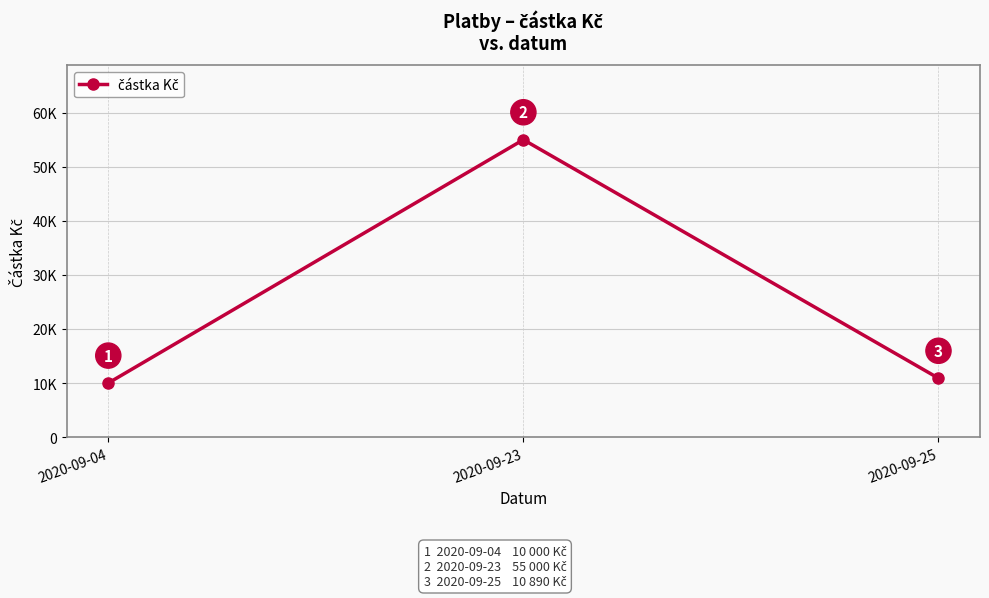

Does the chart have visible grid lines?

Yes